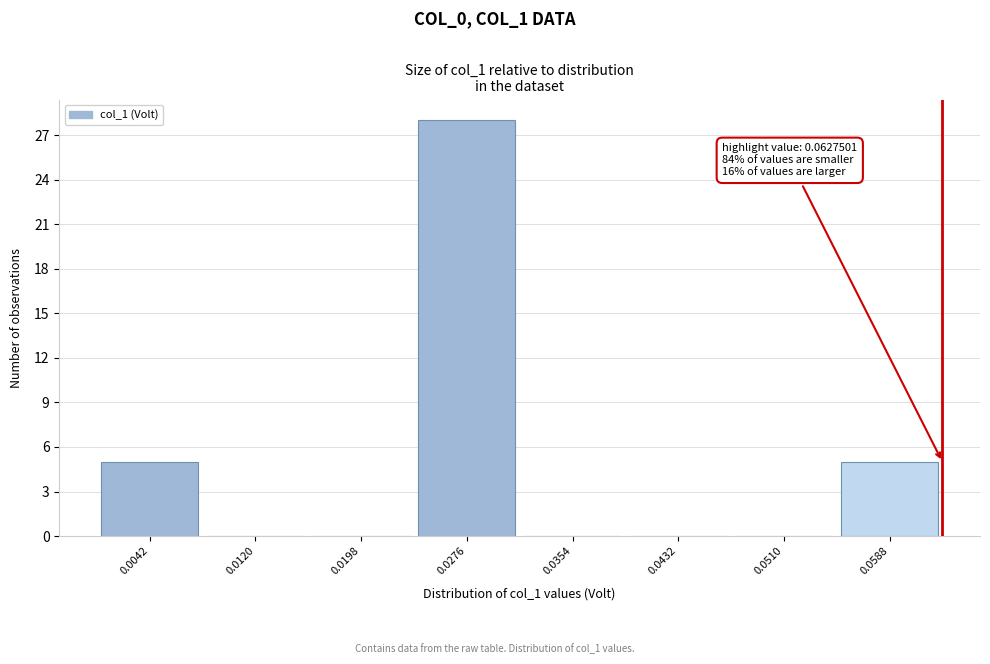

Over which range of the x-axis is the bar tallest?

0.024 to 0.032